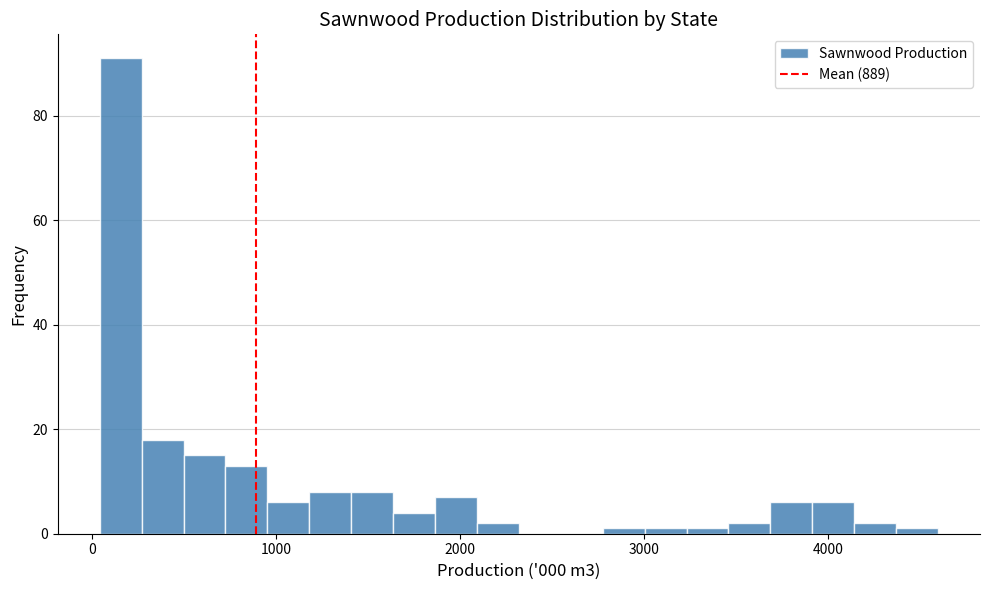

Around what value on the x-axis is the tallest bar? Give the approximate position of its centre, as read against the axis.

200